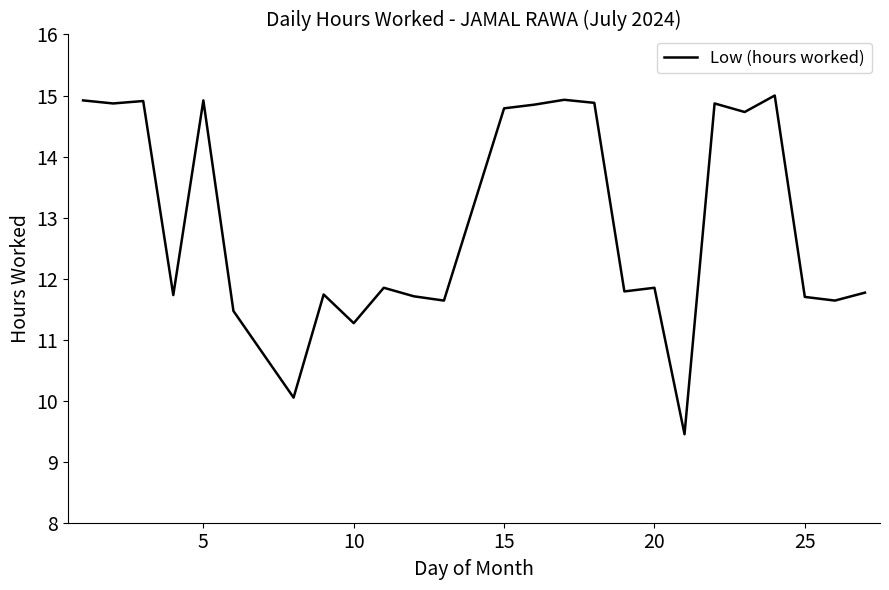

What is the greatest value displayed?

15.0